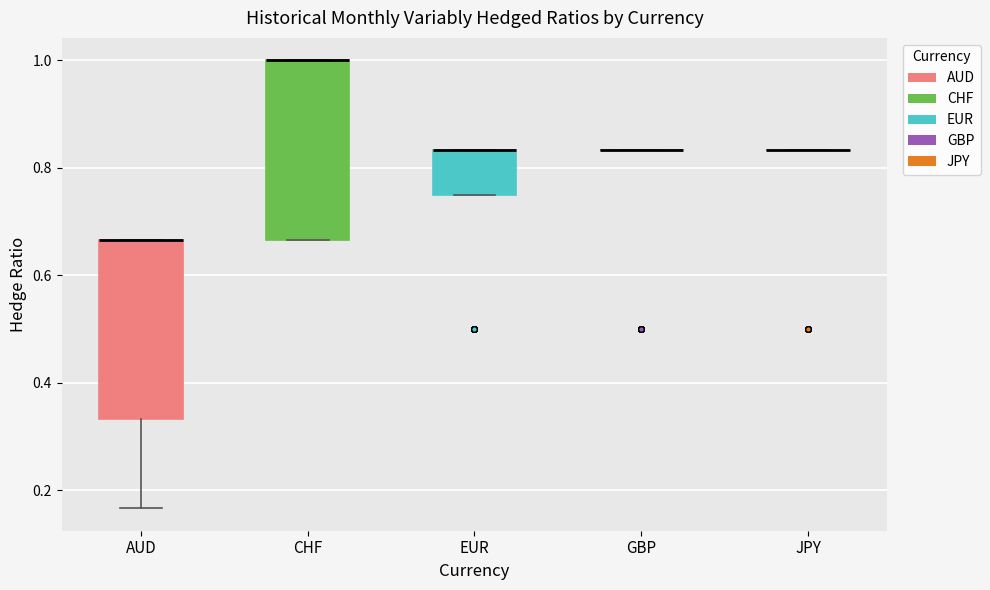

Where is the lower edge of the box for EUR on the y-axis? The values are not printed on the chart, so give them approximately, as read against the axis.

0.76